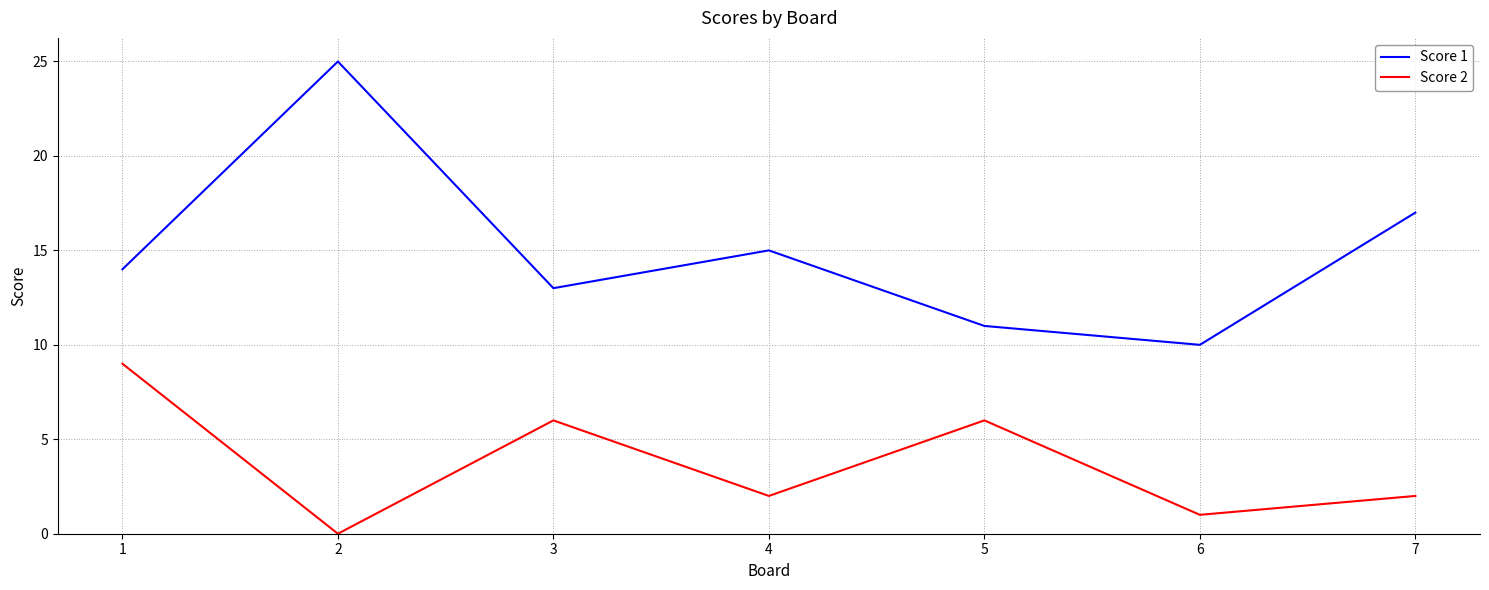

The value of Score 2 at 7 is 3. True or false?

False